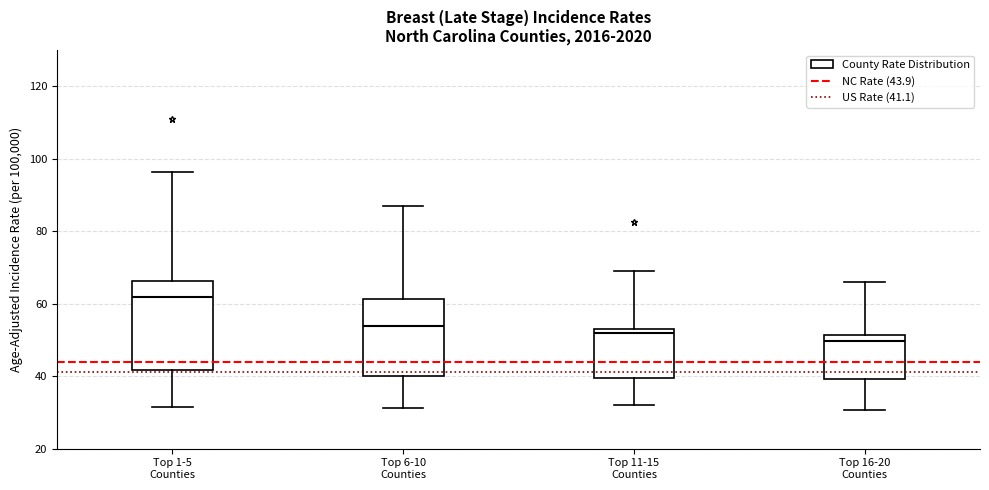

Which box is the tallest, from its lower edge to its upper edge?

Top 1-5 Counties